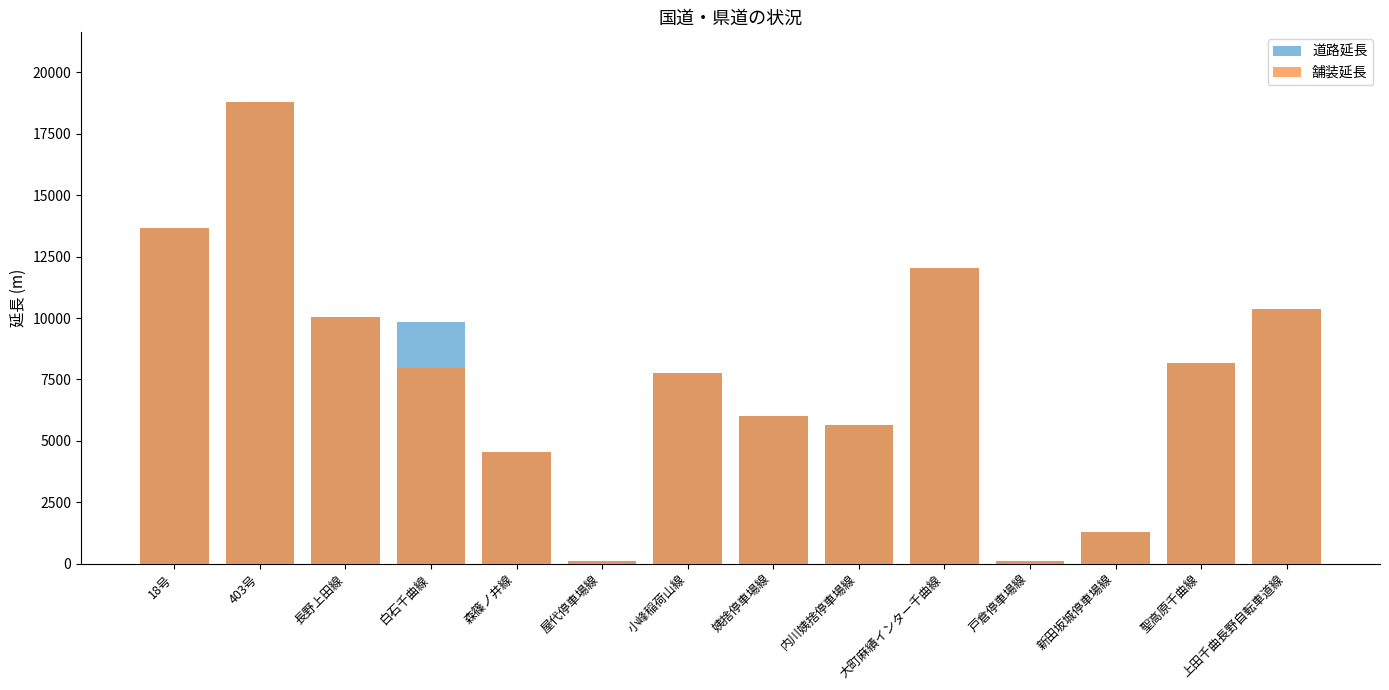

What value does the 舗装延長 series have at 姨捨停車場線?

6032.7